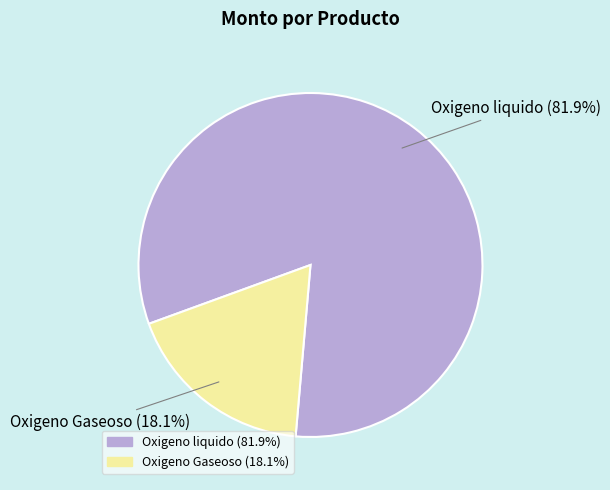

True or false: Oxigeno Gaseoso accounts for 18% of the total.

True